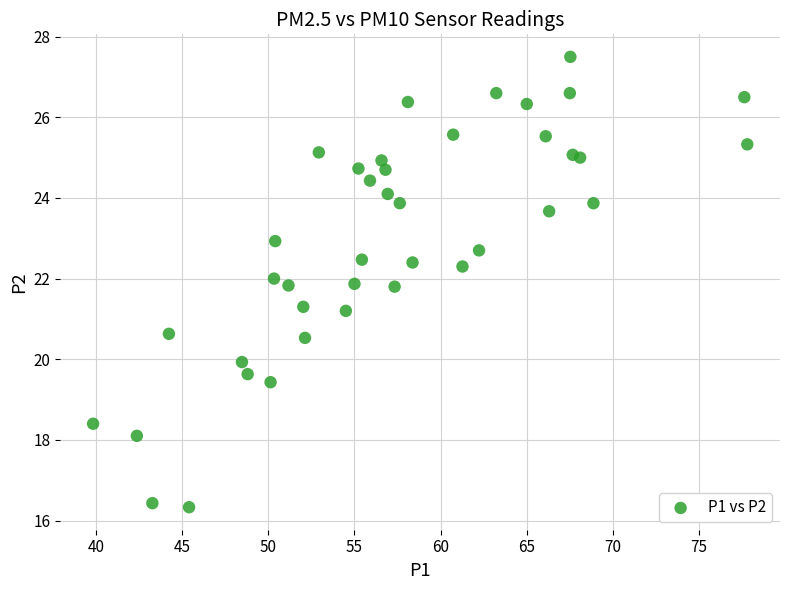

What is the range of Y values (max minus min)?

11.2